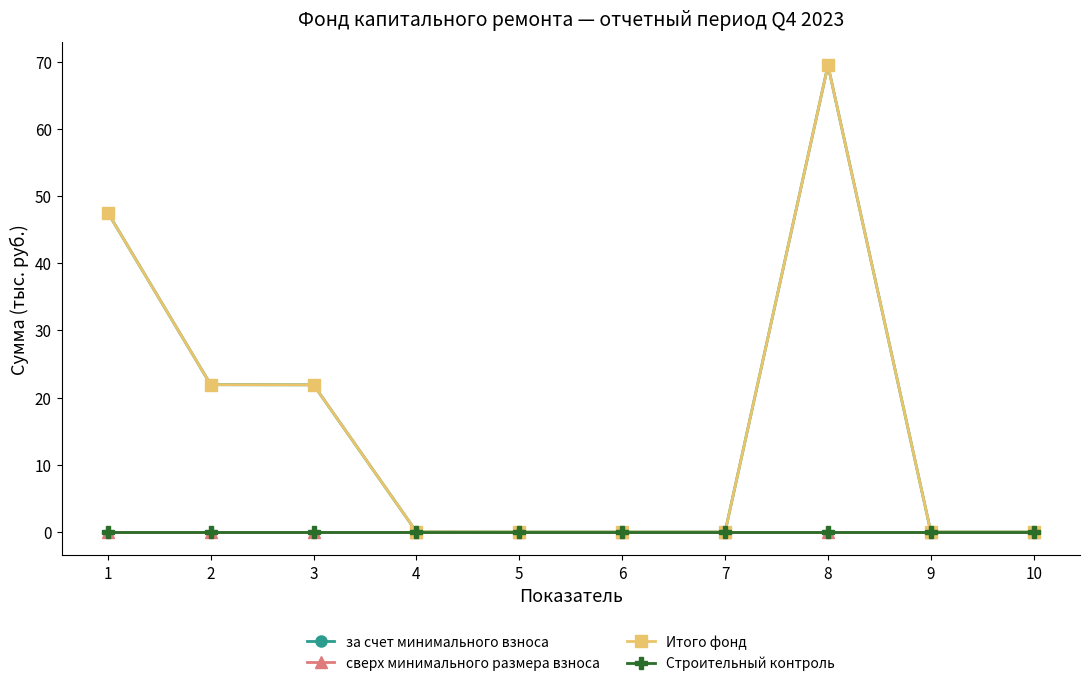

Does the chart display data point markers on the line(s)?

Yes